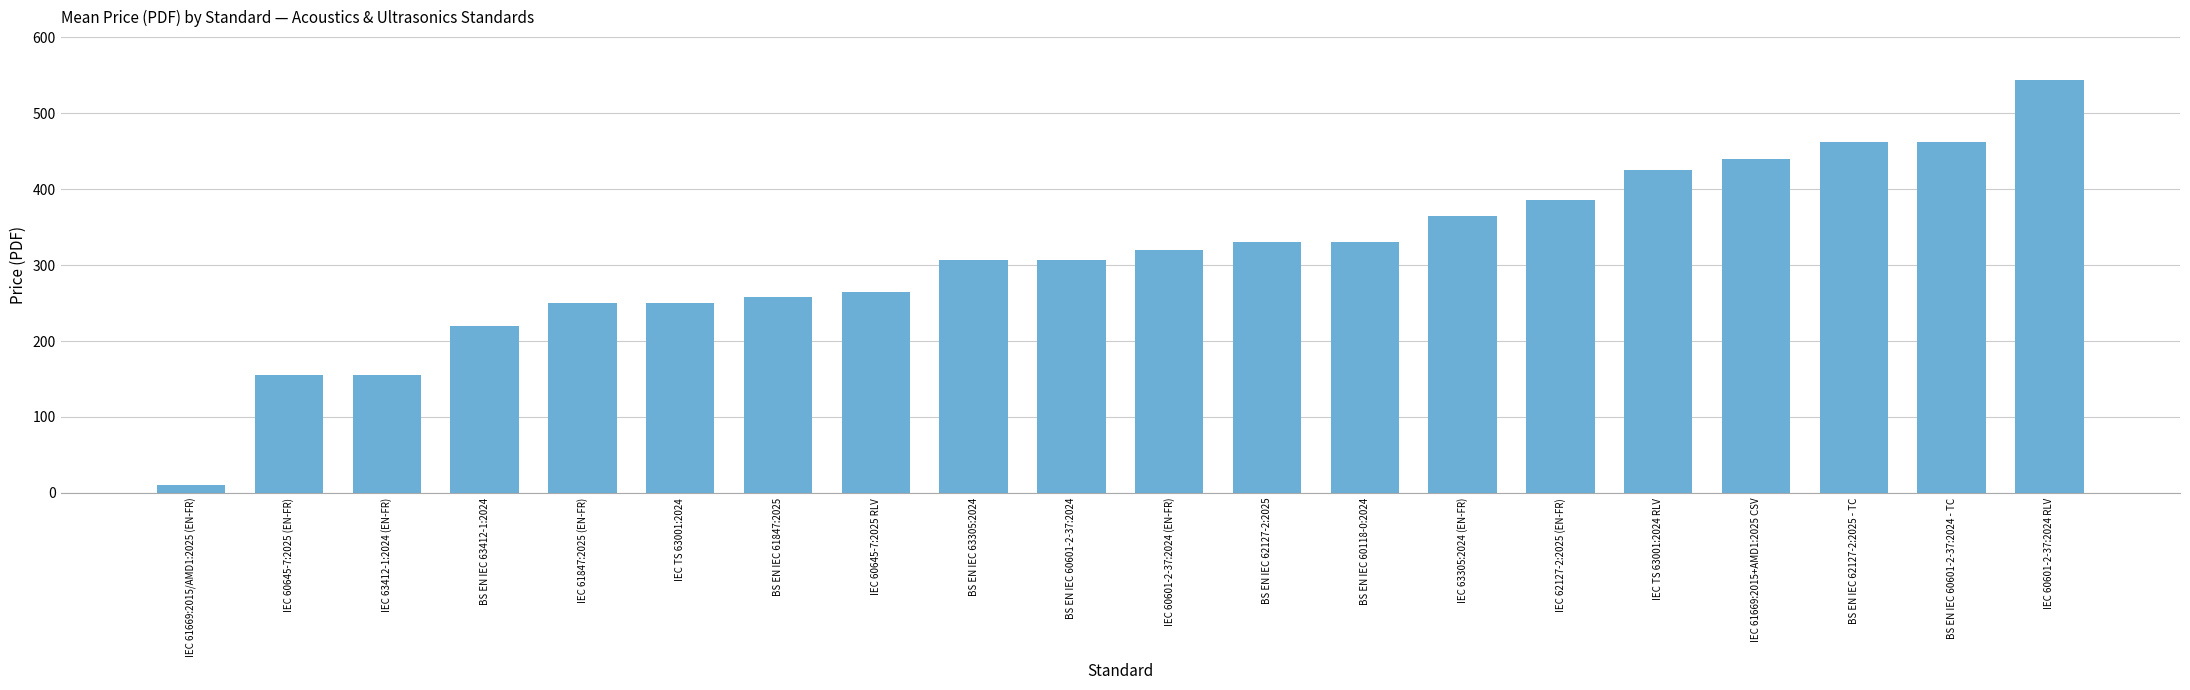

How many series are shown in this chart?

1